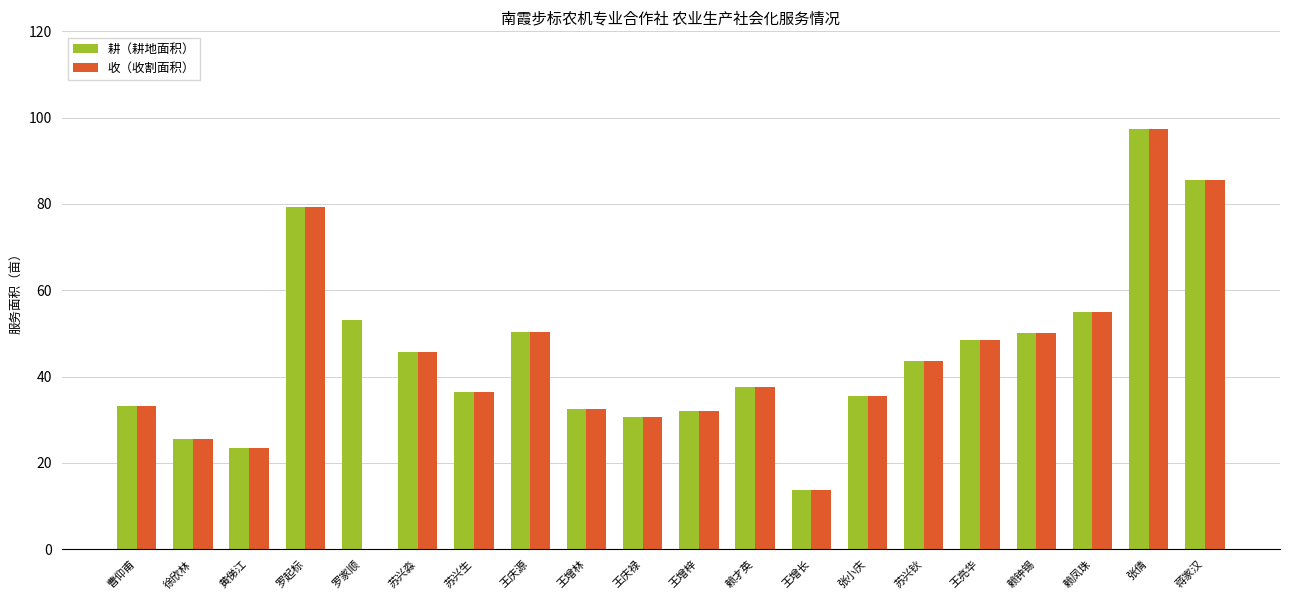

What is the sum of all 耕（耕地面积） values?

908.9